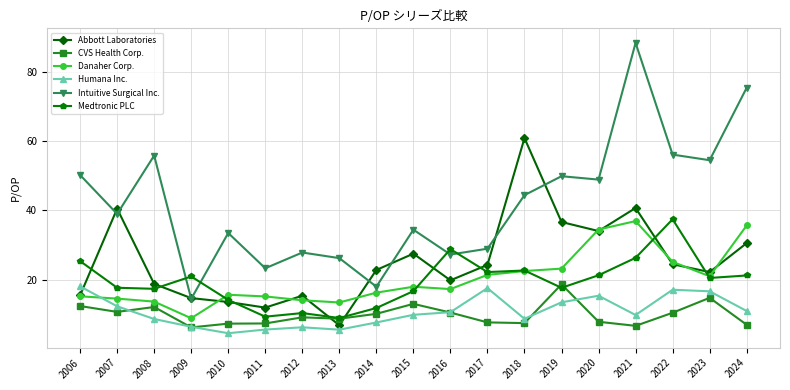

Which category has the highest value across all series?

2021